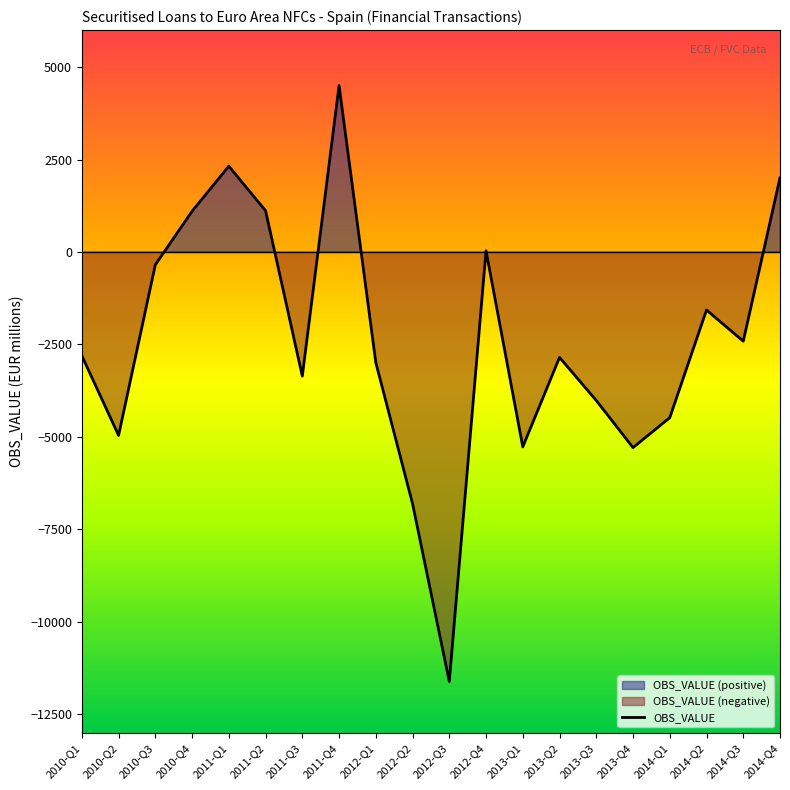

How many lines are shown in the chart?

1